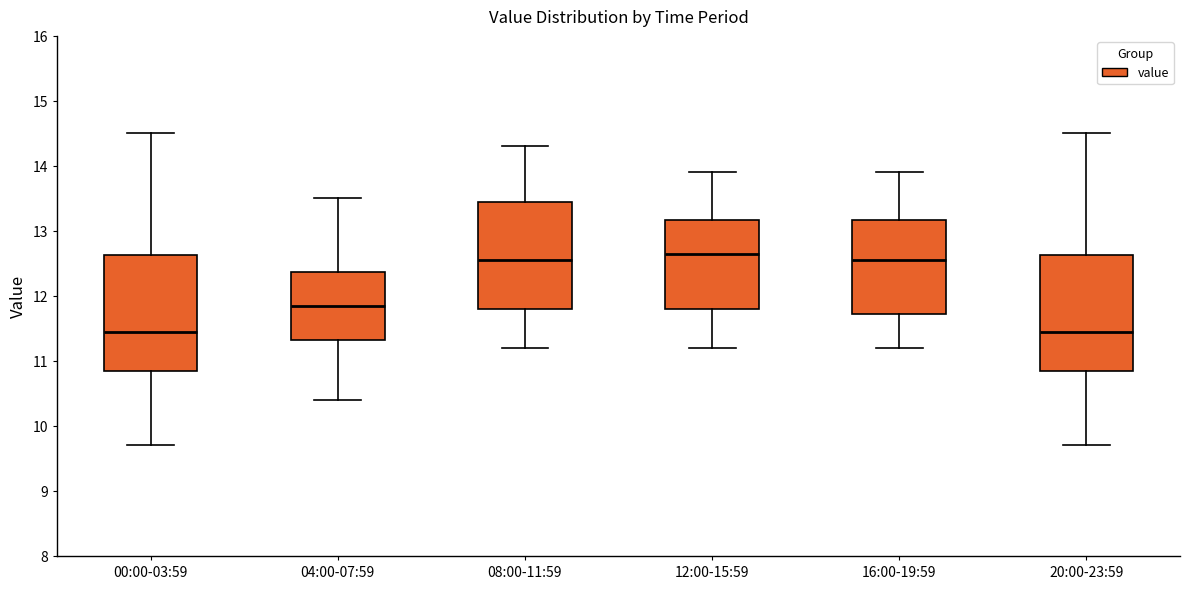

Reading left to right, read every box against the y-axis: the position of its median line, the range the box covers, and the ends of its whiskers. The values are not printed on the chart, so give them approximately, as read against the axis.

00:00-03:59: median 11.5, box 10.9 to 12.6, whiskers 9.7 to 14.5
04:00-07:59: median 11.9, box 11.3 to 12.4, whiskers 10.4 to 13.5
08:00-11:59: median 12.6, box 11.8 to 13.5, whiskers 11.2 to 14.3
12:00-15:59: median 12.7, box 11.8 to 13.2, whiskers 11.2 to 13.9
16:00-19:59: median 12.6, box 11.7 to 13.2, whiskers 11.2 to 13.9
20:00-23:59: median 11.5, box 10.9 to 12.6, whiskers 9.7 to 14.5